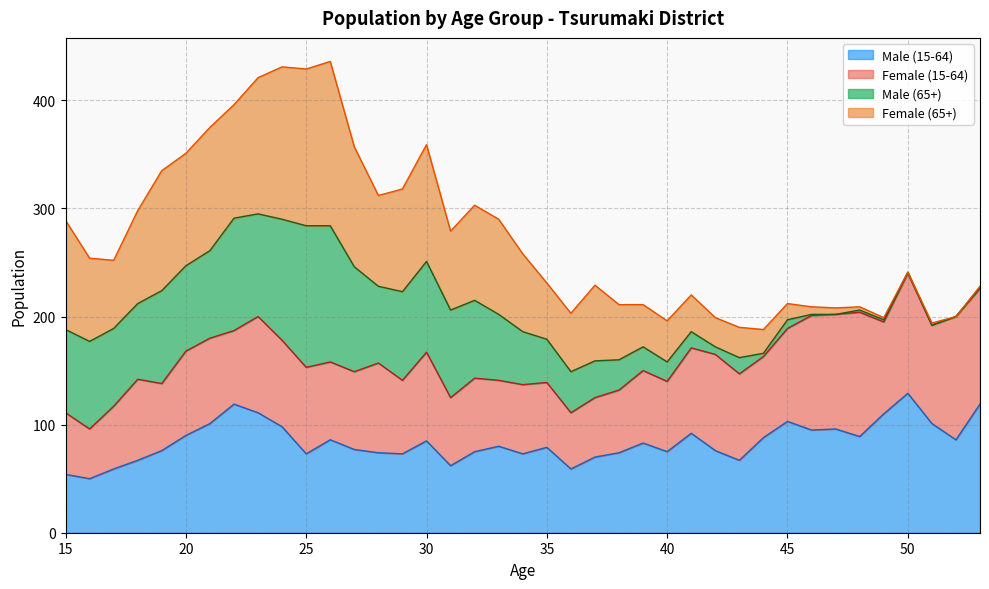

True or false: Female (15-64) has a value of 30 at 43.

False